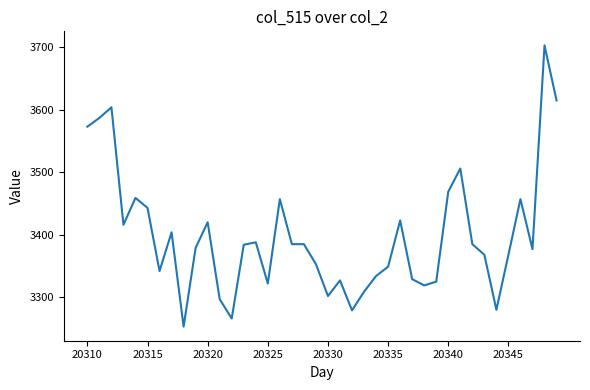

What is the difference between the maximum and minimum values?

450